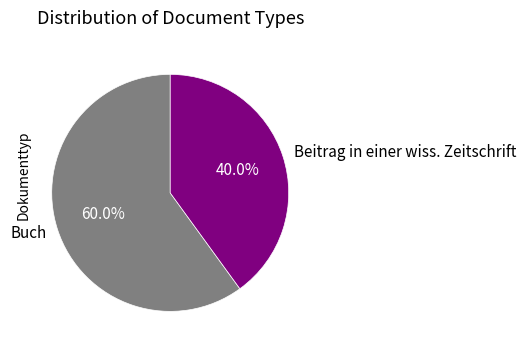

True or false: Beitrag in einer wiss. Zeitschrift accounts for 40% of the total.

True